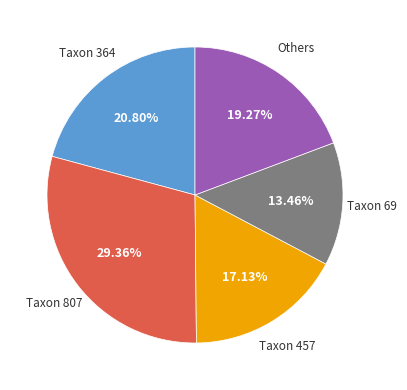

What is the ratio of the value at Taxon 457 to the value at Taxon 69?

1.3